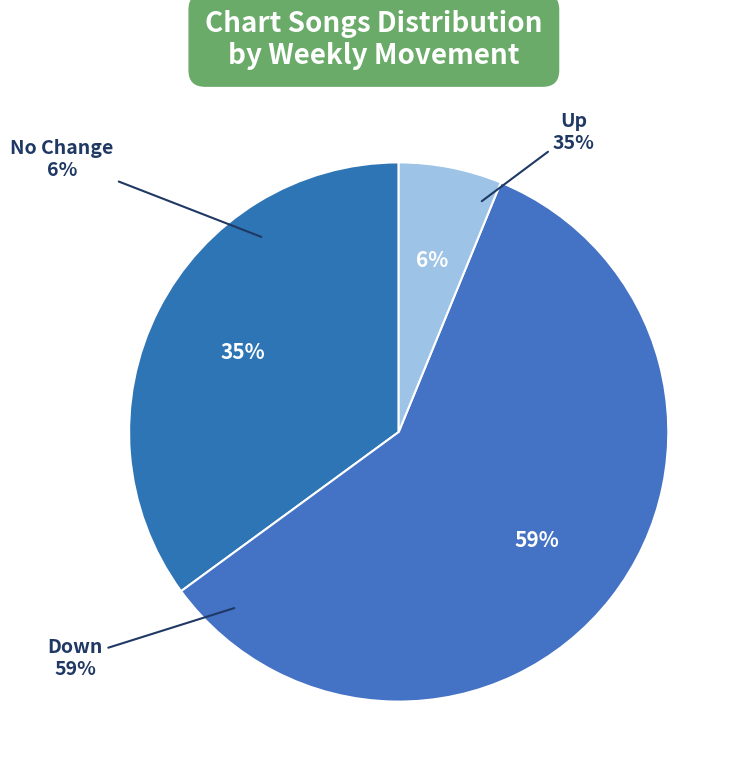

What is the total percentage of up and down?

93.8%